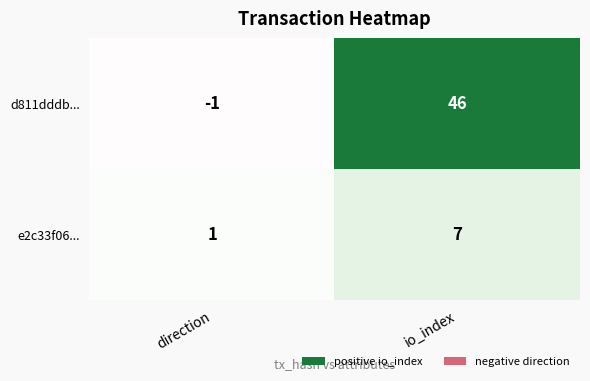

Which series has the widest spread of values?

d811dddb...